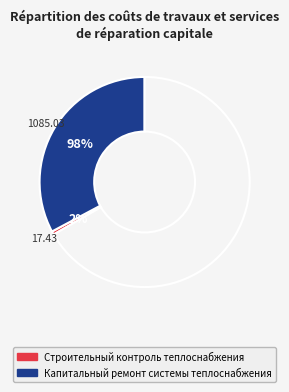

Which slice is the smallest?

Строительный контроль теплоснабжения